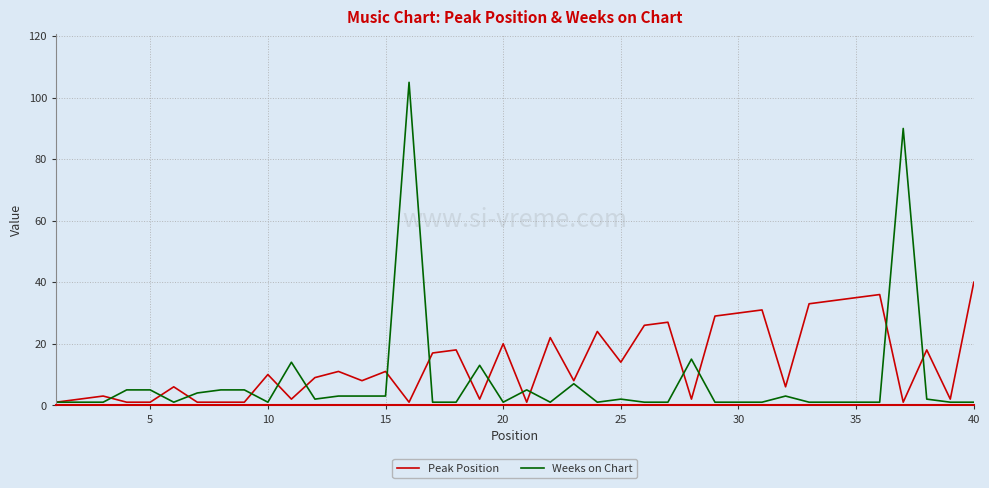

Which series has the largest range (max minus min)?

Weeks on Chart